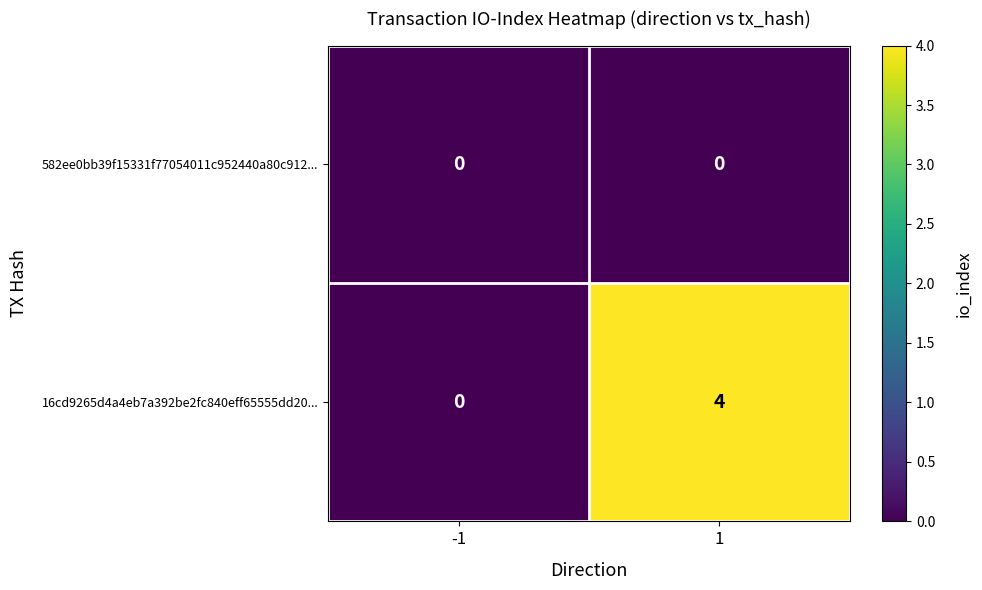

The 16cd9265d4a4eb7a392be2fc840eff65555dd20... series shows 0 at -1. True or false?

True